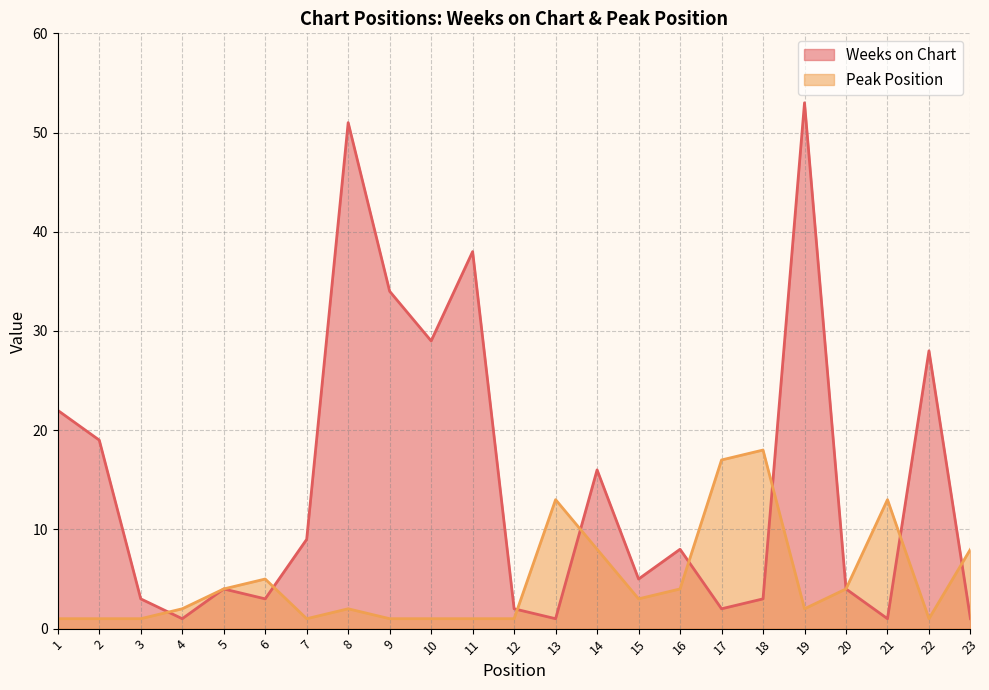

Does the chart display data point markers on the line(s)?

No